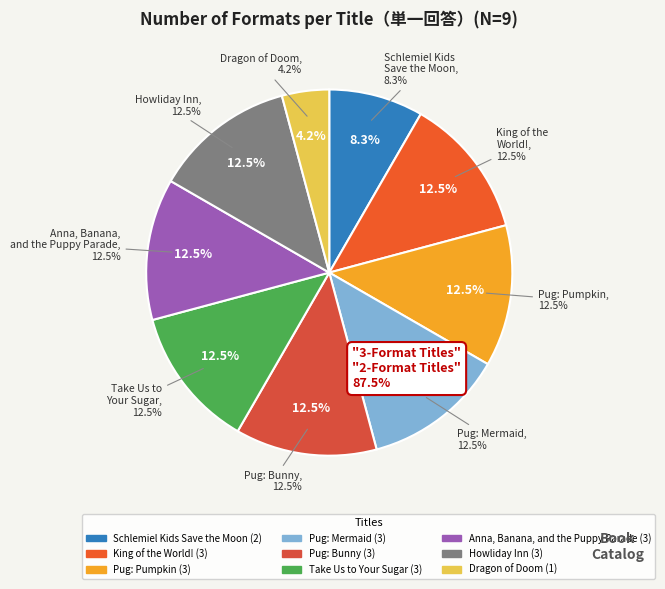

What percentage is the King of the World! slice, to the nearest percent?

12%